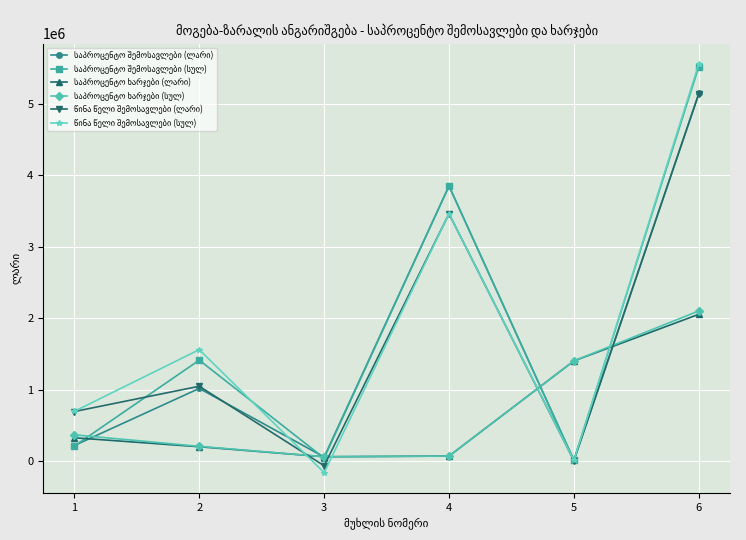

What is the spread (max minus min) of values at 4?

3778721.2